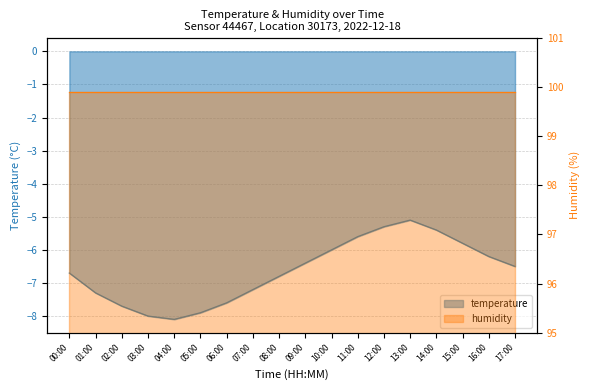

How many points are lower than both their immediate neighbors (excluding endpoints)?

1